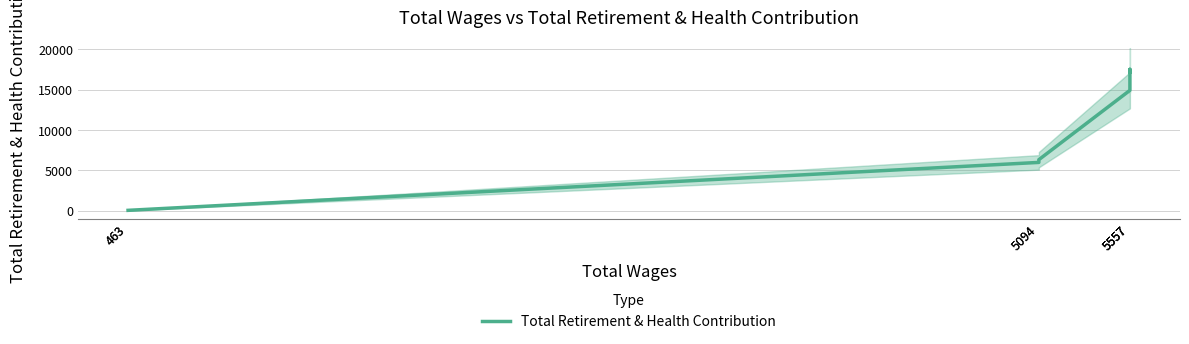

How many series are shown in this chart?

1